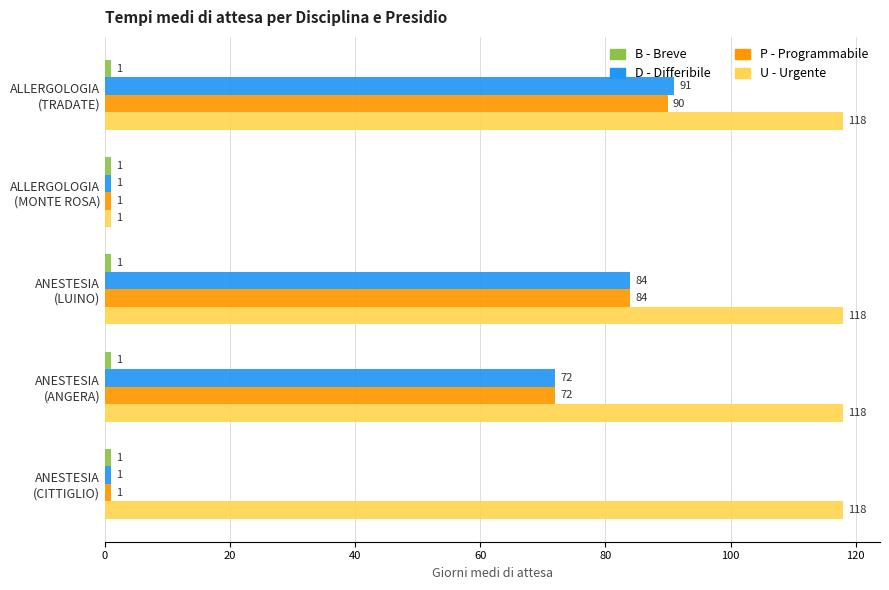

Which series has the largest total across all categories?

U - Urgente